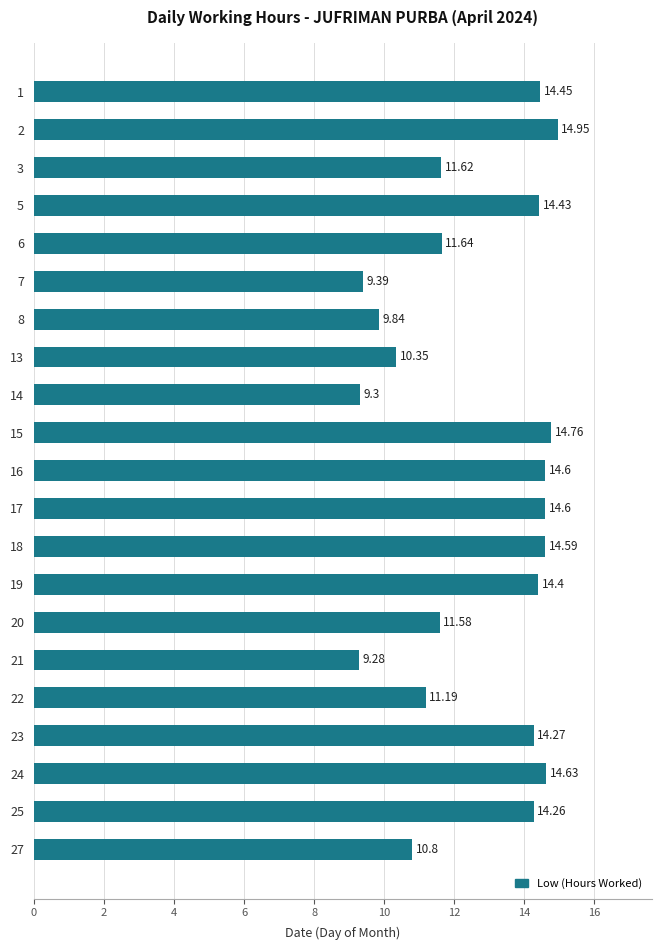

What is the ratio of the value at 6 to the value at 8?

1.2